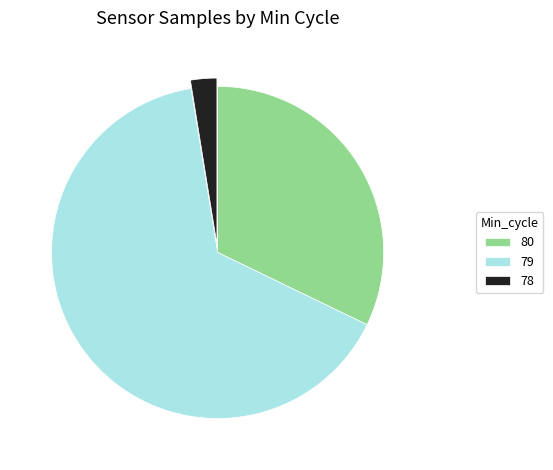

Which category has the smallest portion of the pie?

78